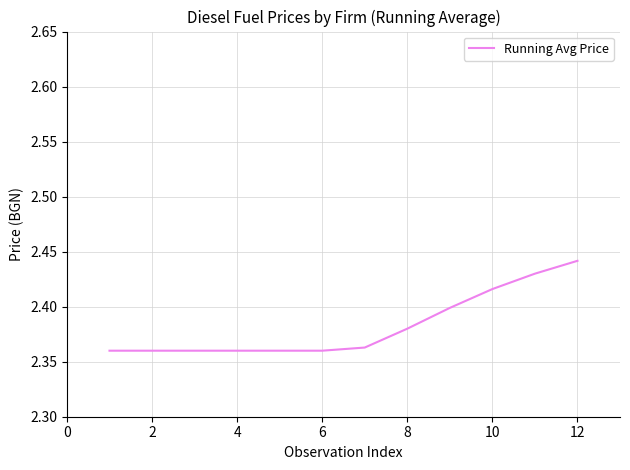

Which category has the highest value across all series?

12